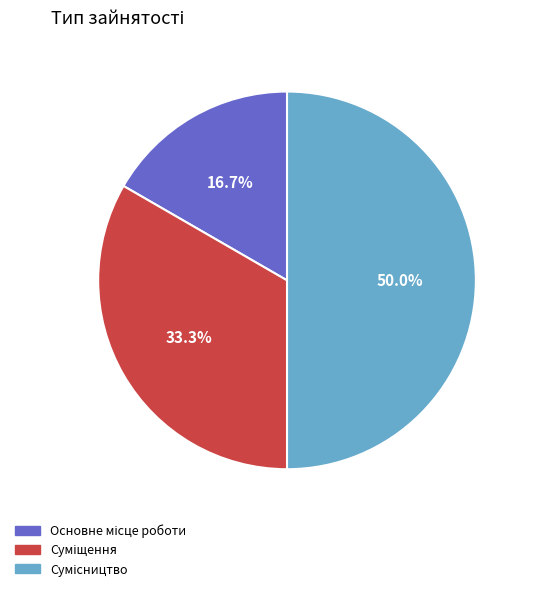

How many segments does this pie chart have?

3